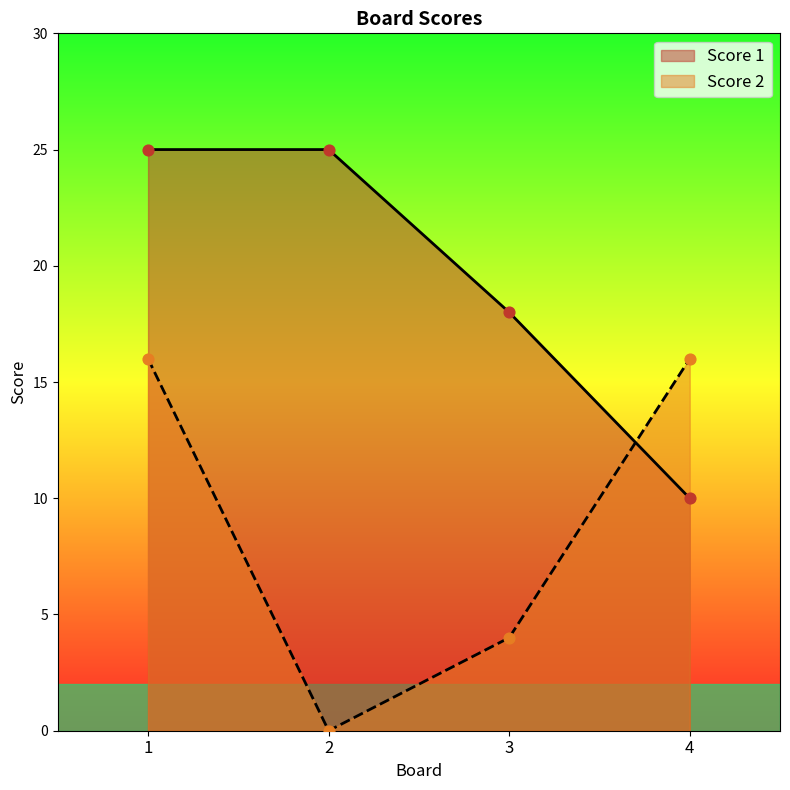

Which series has the widest spread of Y values?

Score 2